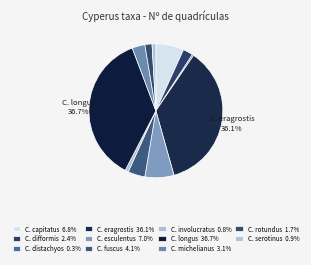

How many slices are in this pie chart?

11